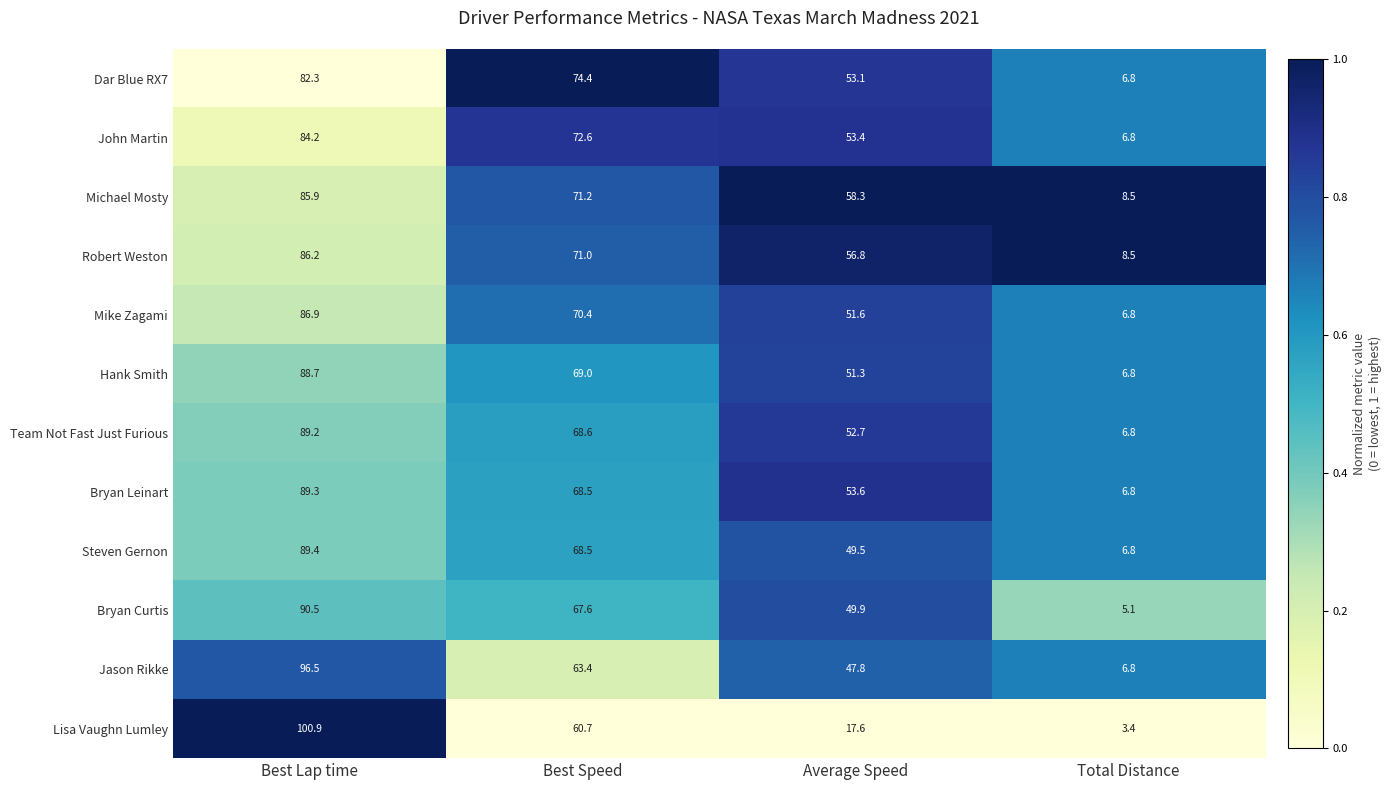

What is the sum of all Lisa Vaughn Lumley values?

182.6